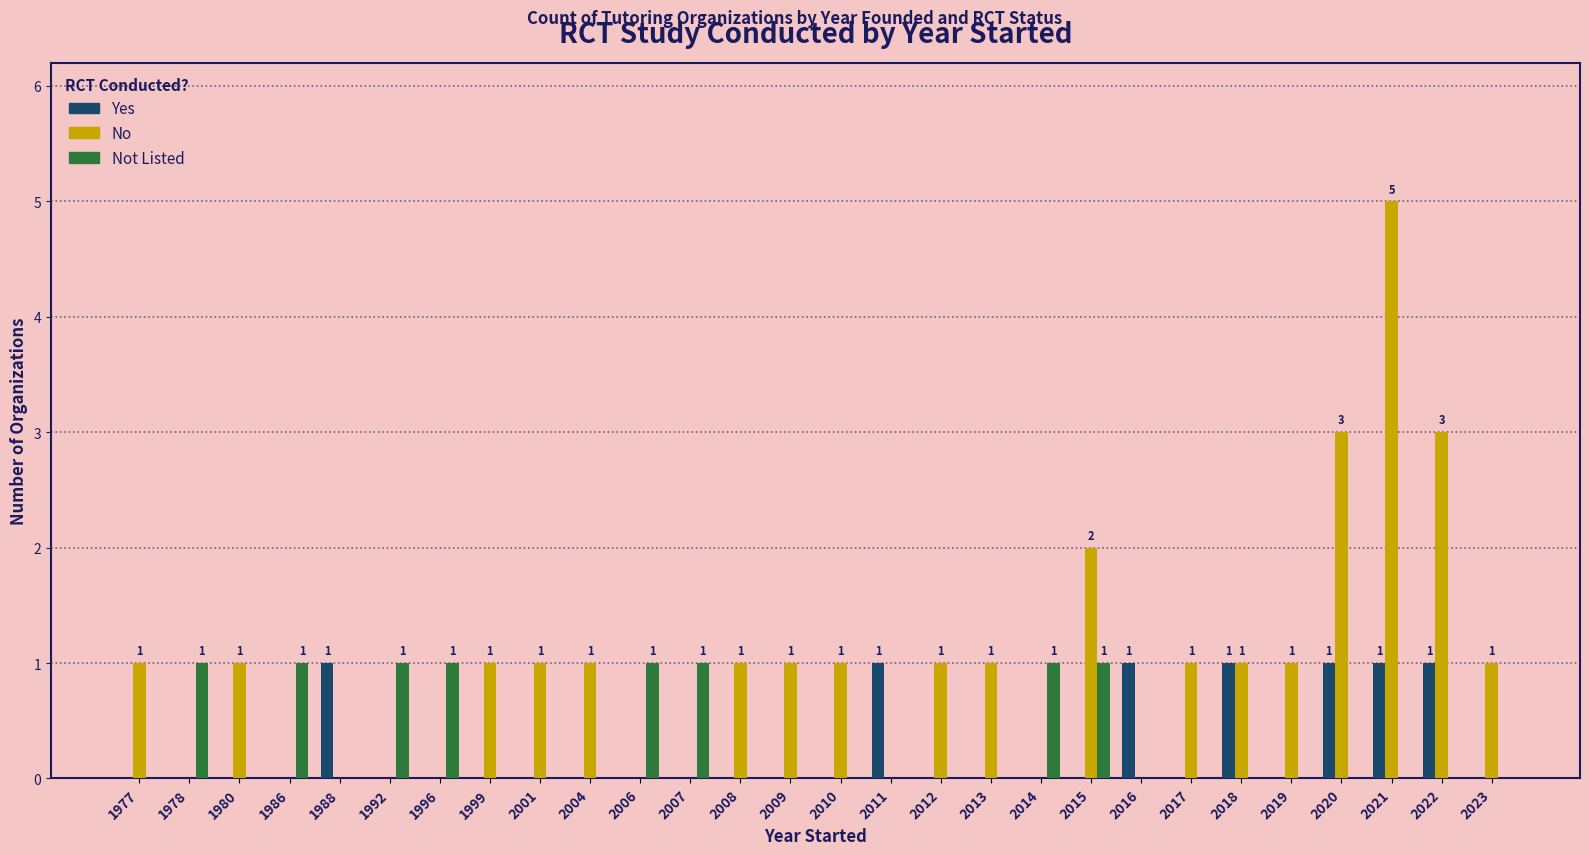

At which category does the chart reach its peak across all series?

2021